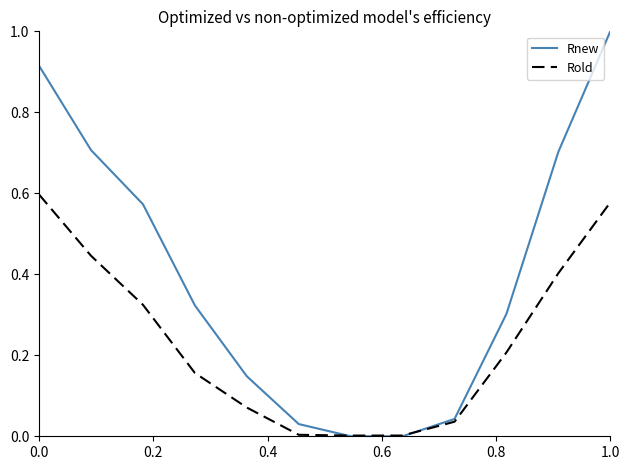

How many intersections are there between Rold and Rnew?

2